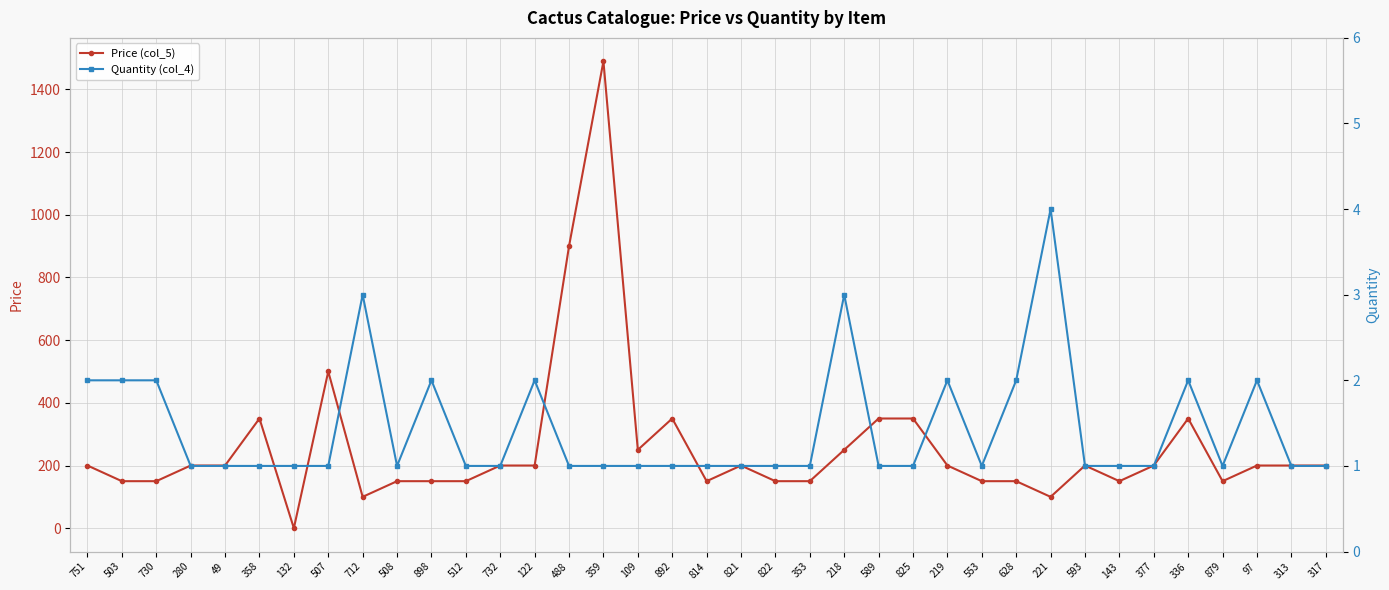

Which series ends up on top after the final intersection of Quantity (col_4) and Price (col_5)?

Price (col_5)